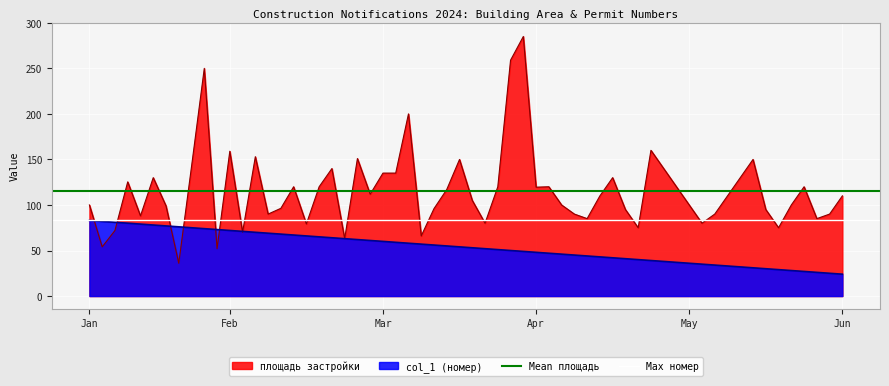

Is it true that Mean площадь equals 115.5 at Jan?

True